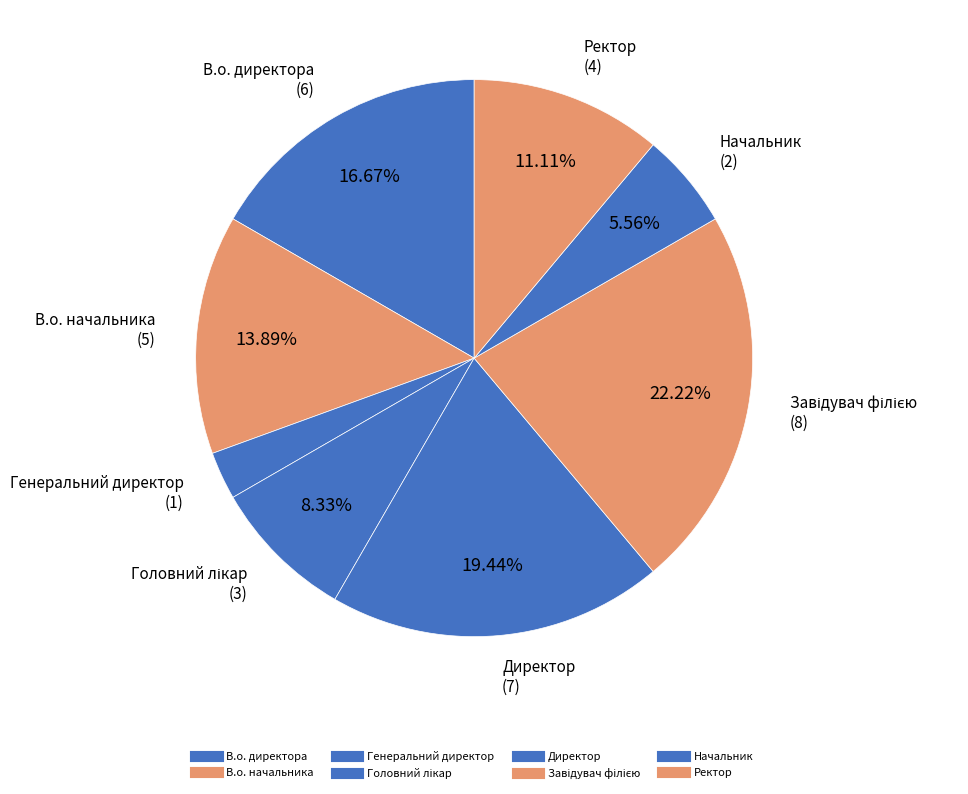

How many slices are in this pie chart?

8